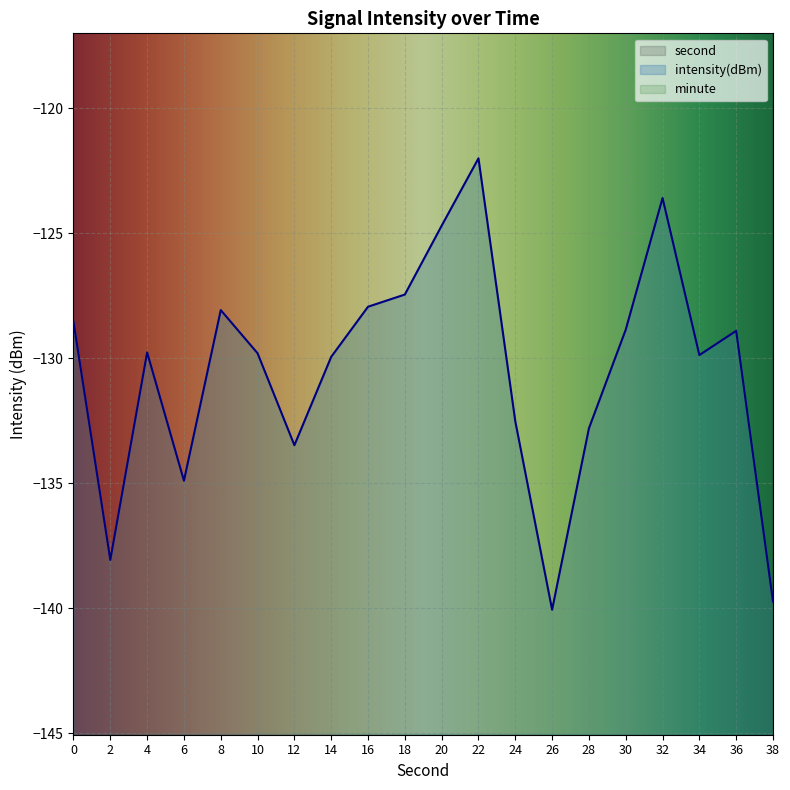

List the labels in order of second value, largest first.

38, 36, 34, 32, 30, 28, 26, 24, 22, 20, 18, 16, 14, 12, 10, 8, 6, 4, 2, 0